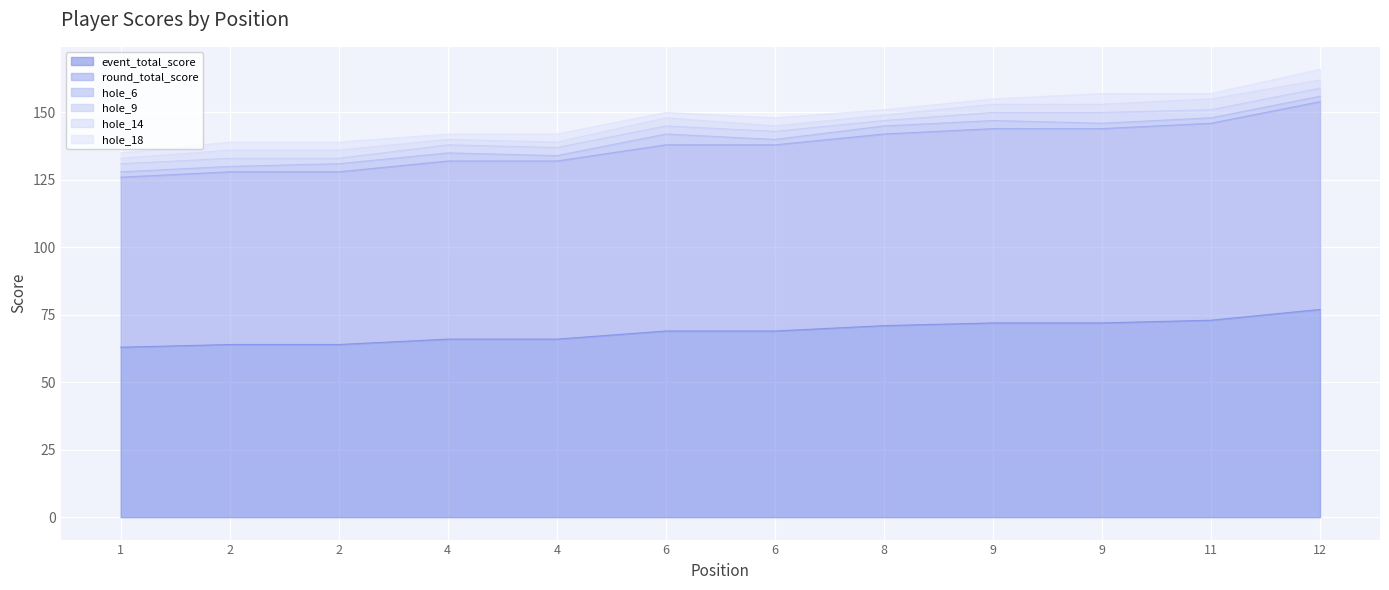

What is the difference between the highest and lowest values at 9?

70